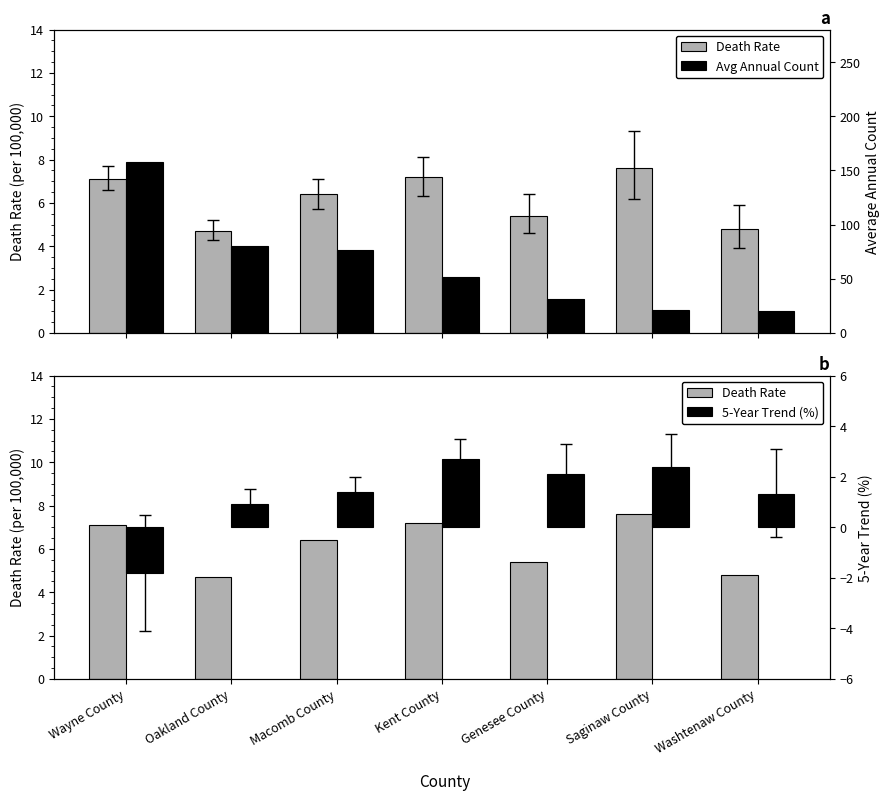

How many values in the Avg Annual Count series exceed 52?

3